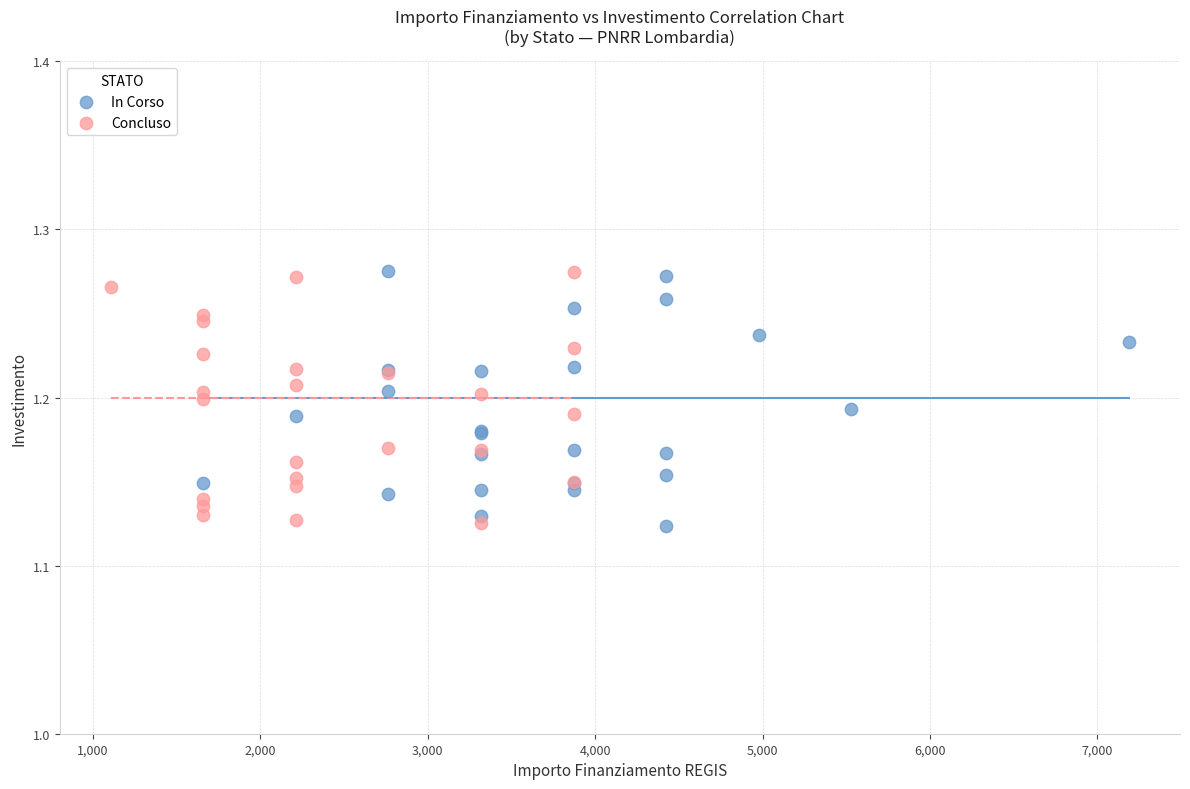

What are all the series names shown in the legend?

In Corso, Concluso